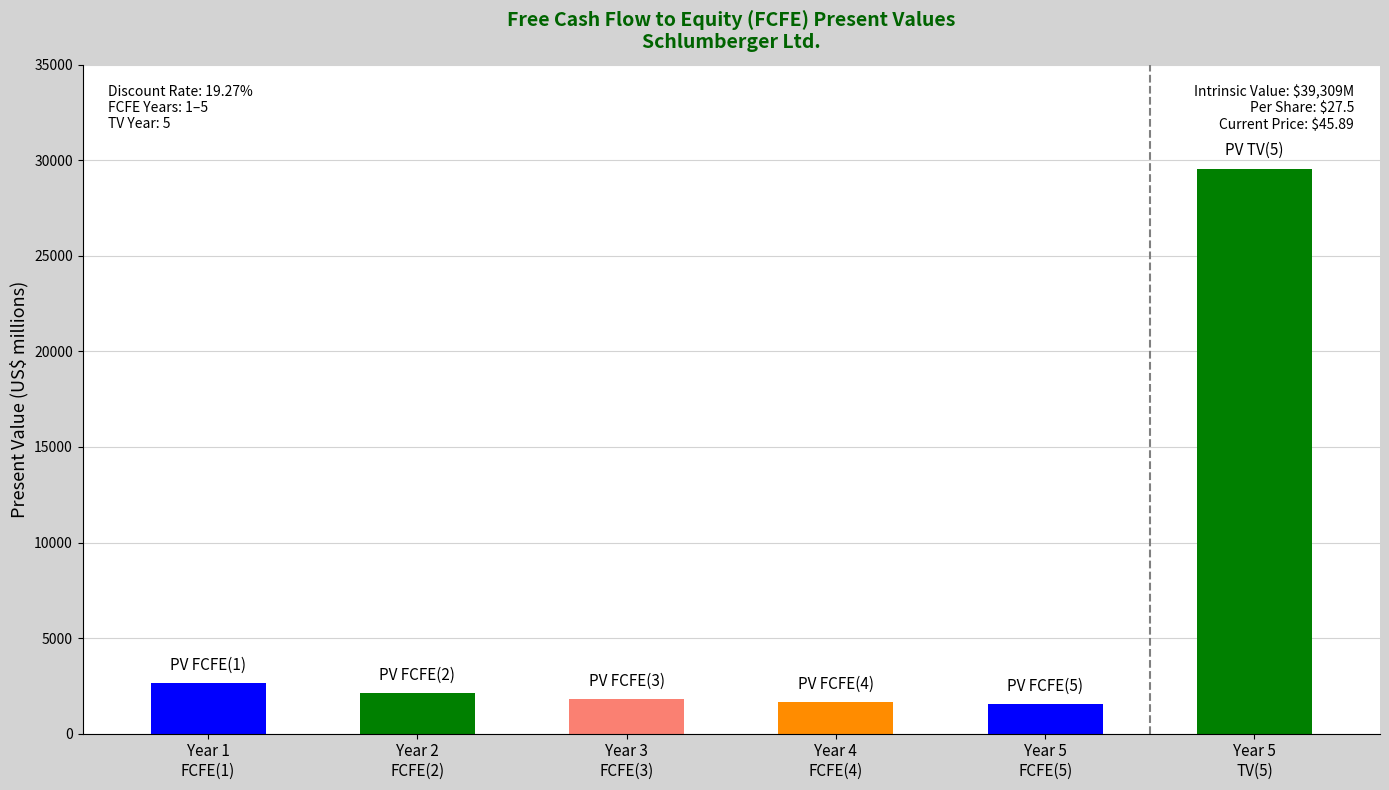

What is the difference between the maximum and minimum values?

27990